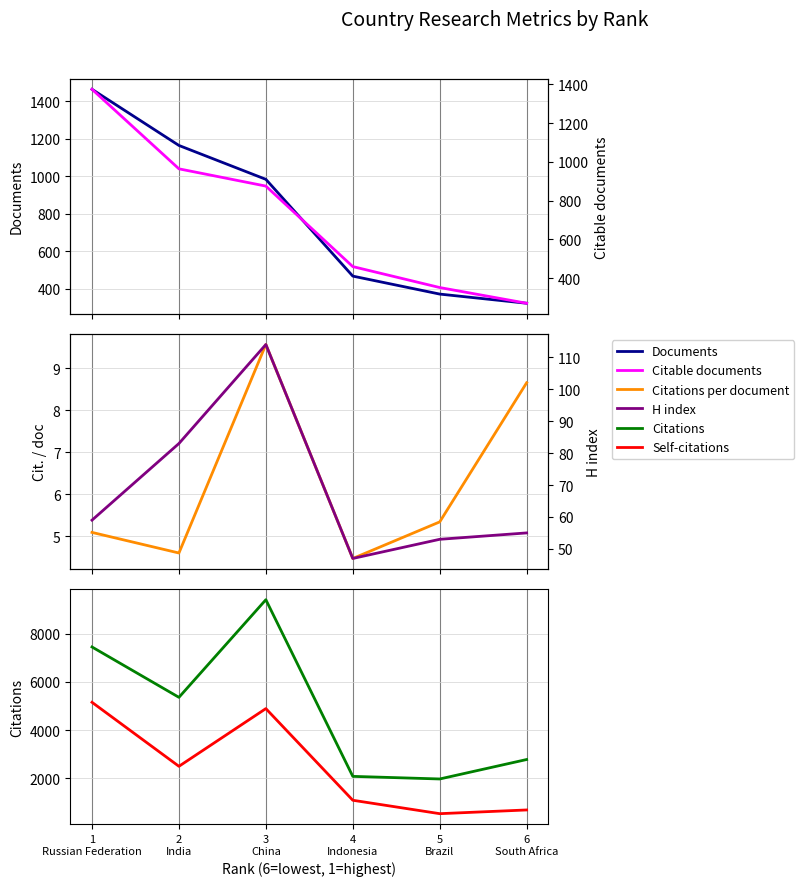

Reading left to right, extract all data points from this chart.

Documents: 6
South Africa=322.0	5
Brazil=371.0	4
Indonesia=467.0	3
China=984.0	2
India=1165.0	1
Russian Federation=1465.0
Citations per document: 6
South Africa=8.7	5
Brazil=5.3	4
Indonesia=4.5	3
China=9.6	2
India=4.6	1
Russian Federation=5.1
Citations: 6
South Africa=2786.0	5
Brazil=1980.0	4
Indonesia=2088.0	3
China=9408.0	2
India=5363.0	1
Russian Federation=7450.0
Self-citations: 6
South Africa=696.0	5
Brazil=542.0	4
Indonesia=1098.0	3
China=4896.0	2
India=2505.0	1
Russian Federation=5157.0
Citable documents: 6
South Africa=271.0	5
Brazil=352.0	4
Indonesia=460.0	3
China=875.0	2
India=964.0	1
Russian Federation=1374.0
H index: 6
South Africa=55.0	5
Brazil=53.0	4
Indonesia=47.0	3
China=114.0	2
India=83.0	1
Russian Federation=59.0